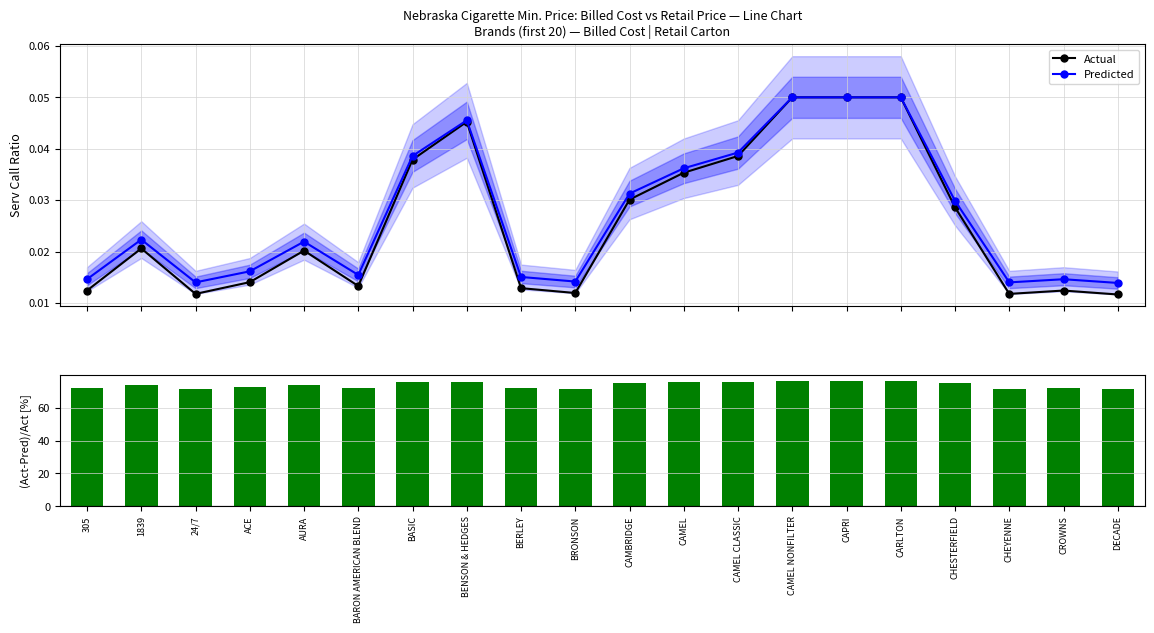

What is the label of the 17th bar from the right?

ACE